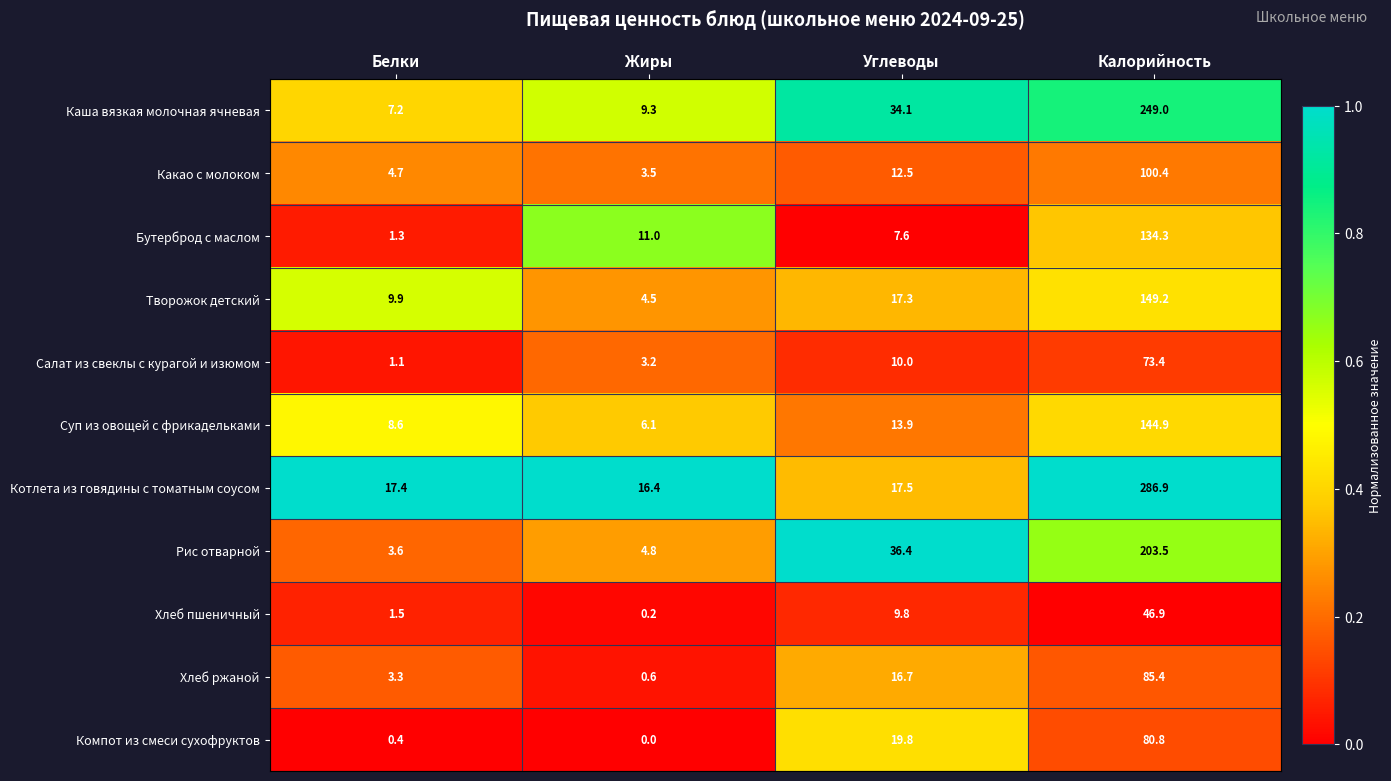

Is it true that Каша вязкая молочная ячневая equals 34.1 at Углеводы?

True